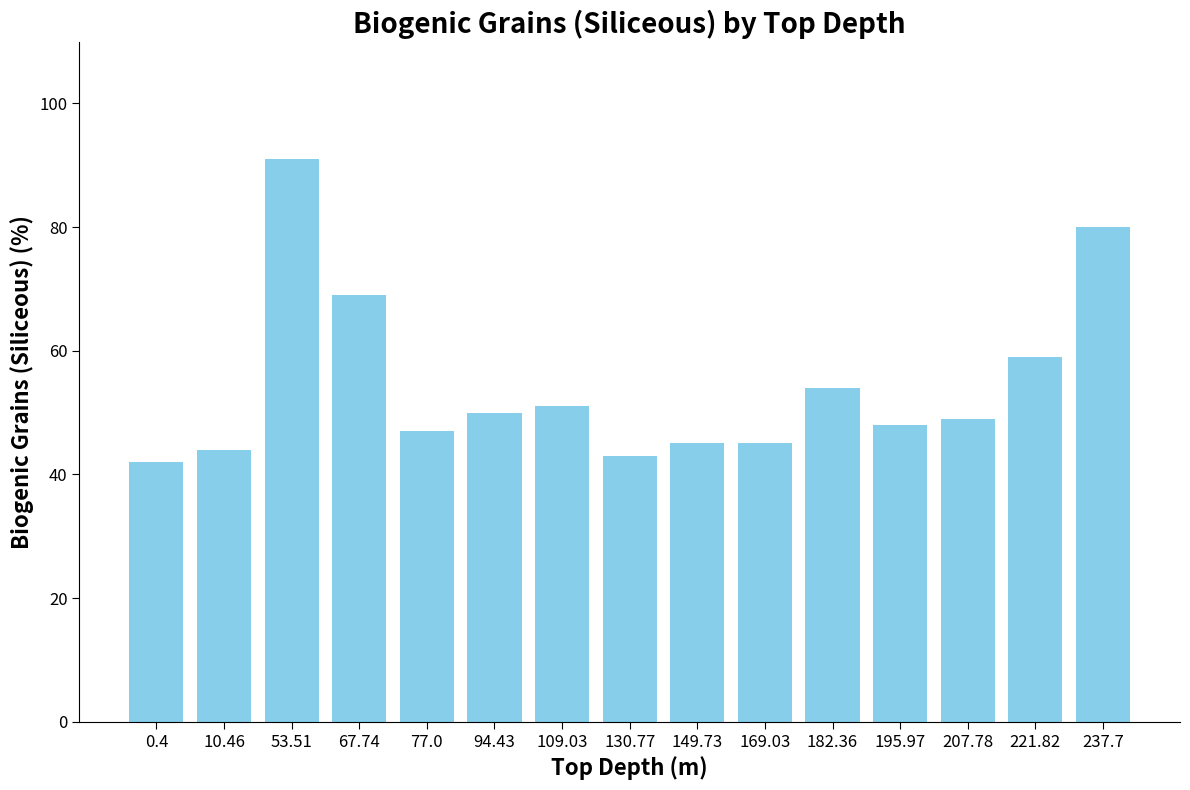

Is it true that the value at 195.97 is 83?

False